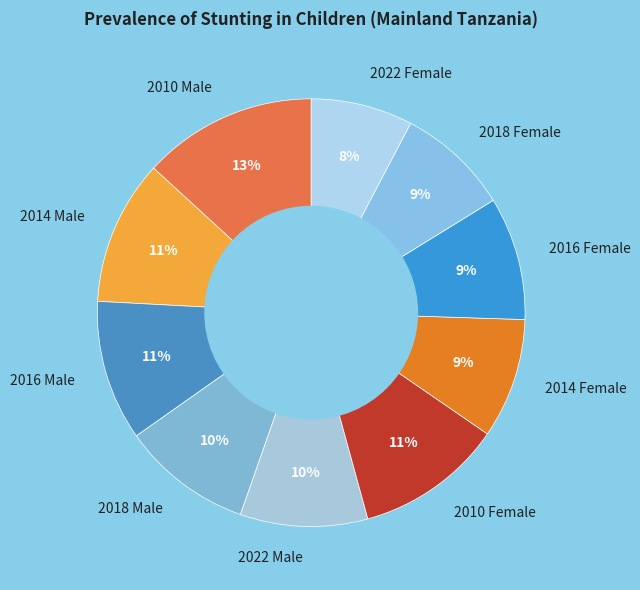

The 2014 Female slice represents 4% of the pie. True or false?

False